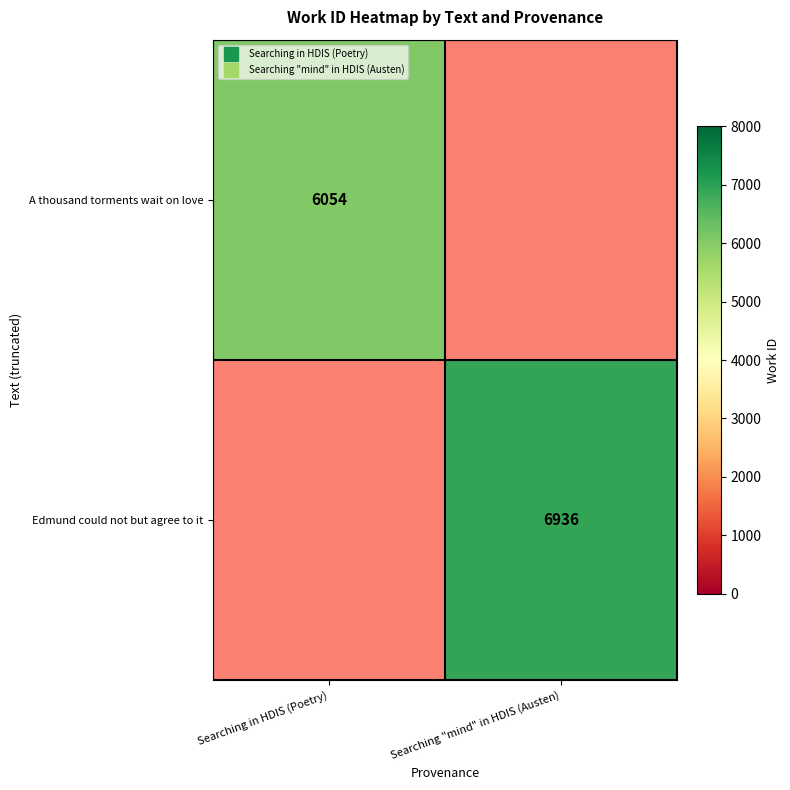

Rank the categories by A thousand torments wait on love value from highest to lowest.

Searching in HDIS (Poetry), Searching "mind" in HDIS (Austen)